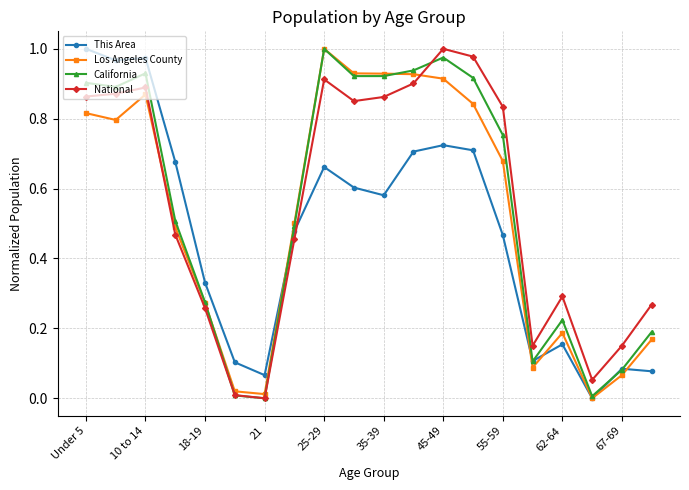

How many data points does each series have?

20